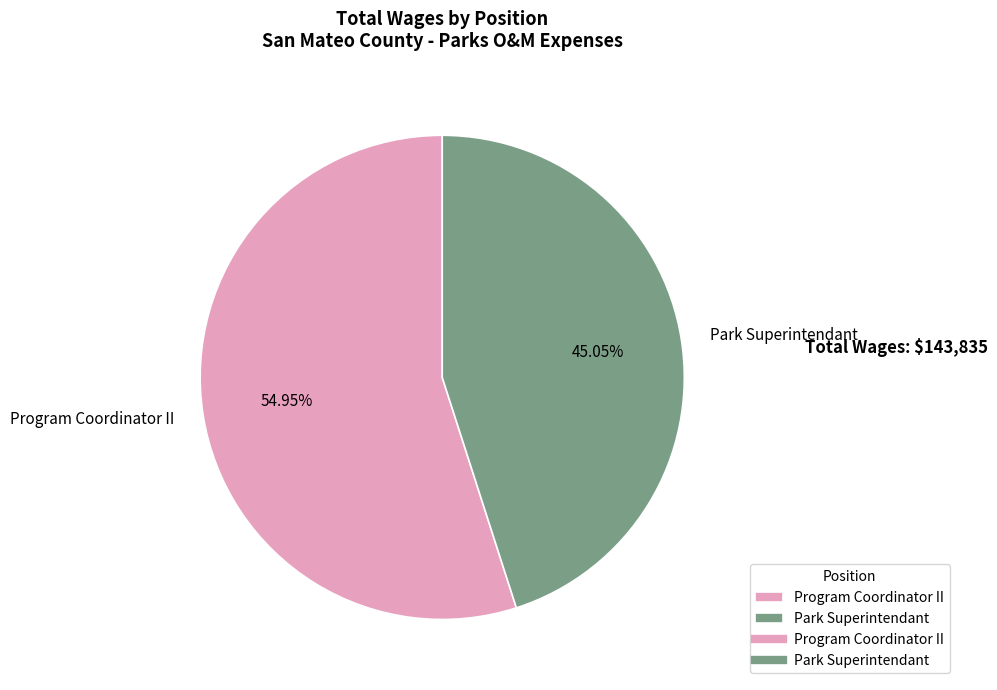

Does any single category account for the majority?

Yes